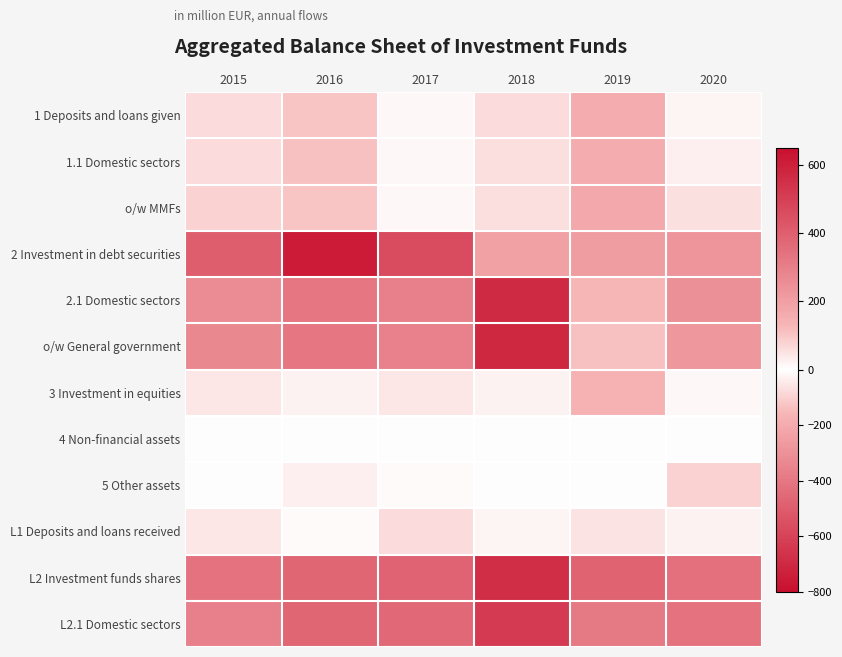

Reading right to left, transcribe all the data shown in this chart.

1 Deposits and loans given: 2020=-24.3	2019=-195.2	2018=62.1	2017=14.5	2016=-131.0	2015=65.9
1.1 Domestic sectors: 2020=-34.9	2019=-194.6	2018=59.3	2017=13.5	2016=-132.1	2015=65.7
o/w MMFs: 2020=-62.8	2019=-208.7	2018=58.8	2017=10.7	2016=-125.6	2015=76.7
2 Investment in debt securities: 2020=233.5	2019=-254.3	2018=197.2	2017=-565.2	2016=610.4	2015=405.1
2.1 Domestic sectors: 2020=-301.7	2019=129.8	2018=-696.6	2017=295.4	2016=327.6	2015=260.5
o/w General government: 2020=-277.1	2019=110.2	2018=-700.4	2017=289.6	2016=325.1	2015=270.3
3 Investment in equities: 2020=-15.0	2019=137.9	2018=-25.4	2017=40.9	2016=-27.5	2015=42.2
4 Non-financial assets: 2020=-2.5	2019=-1.2	2018=1.0	2017=-0.1	2016=-0.4	2015=1.6
5 Other assets: 2020=-99.7	2019=-5.2	2018=-3.7	2017=-12.0	2016=-35.9	2015=2.6
L1 Deposits and loans received: 2020=-30.6	2019=-57.5	2018=-24.9	2017=62.2	2016=-7.7	2015=42.0
L2 Investment funds shares: 2020=349.6	2019=-476.0	2018=551.3	2017=388.6	2016=379.6	2015=339.3
L2.1 Domestic sectors: 2020=335.9	2019=-393.6	2018=507.9	2017=368.9	2016=378.2	2015=299.2